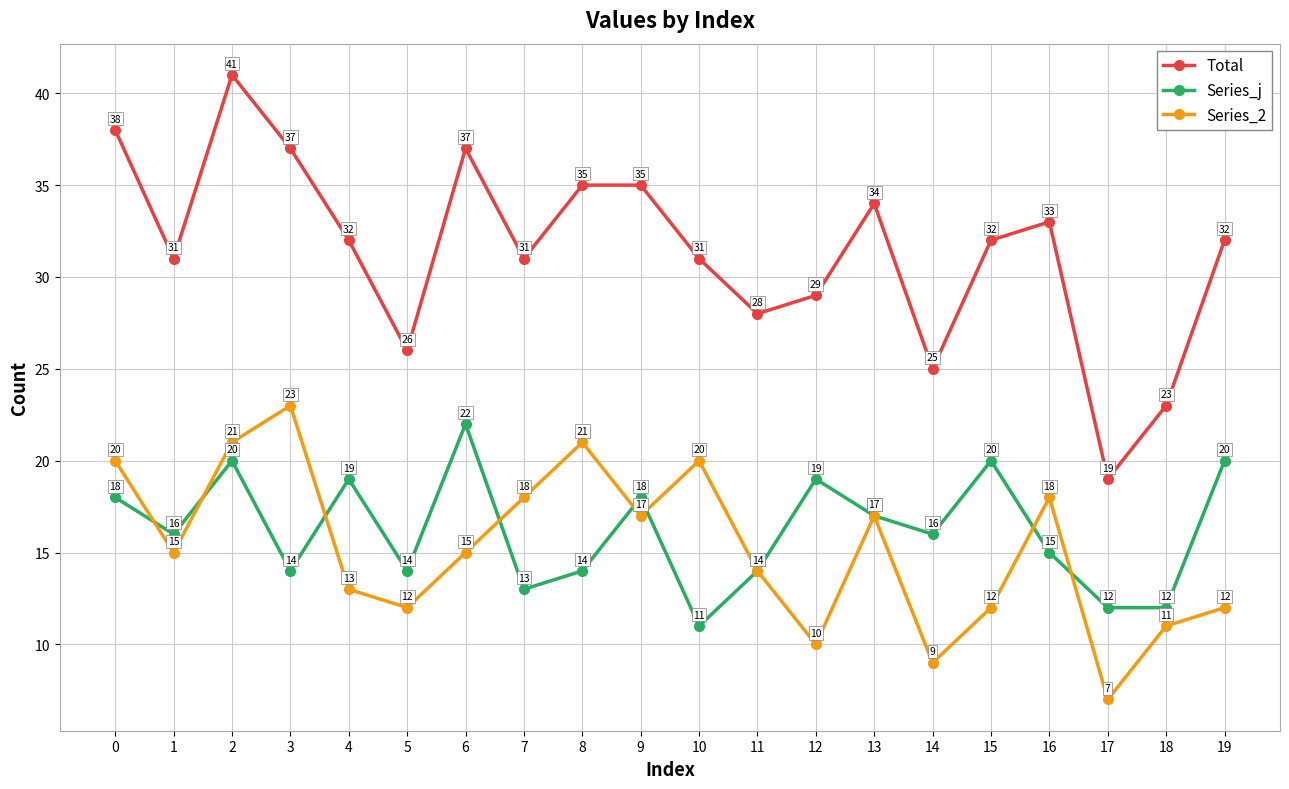

What is the highest value of the Series_j series?

22